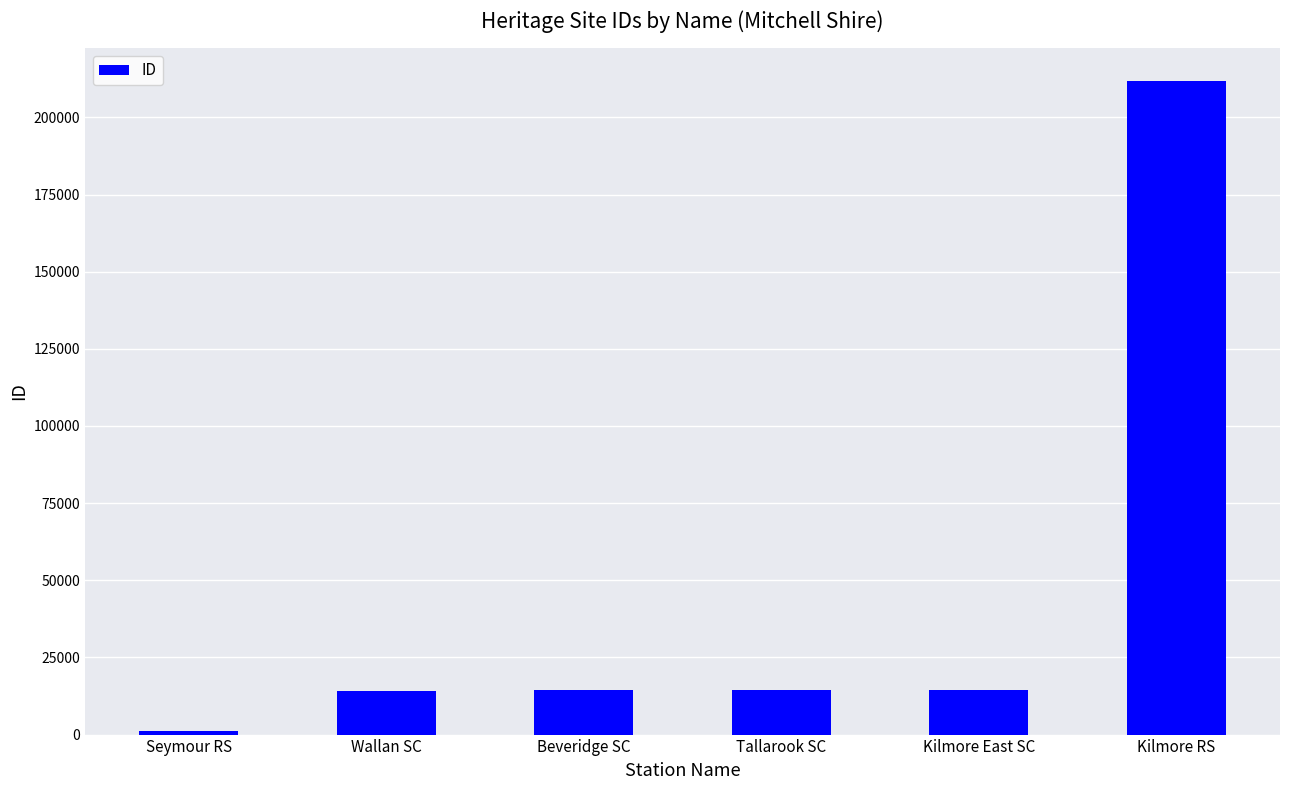

What is the minimum value shown in the chart?

1020